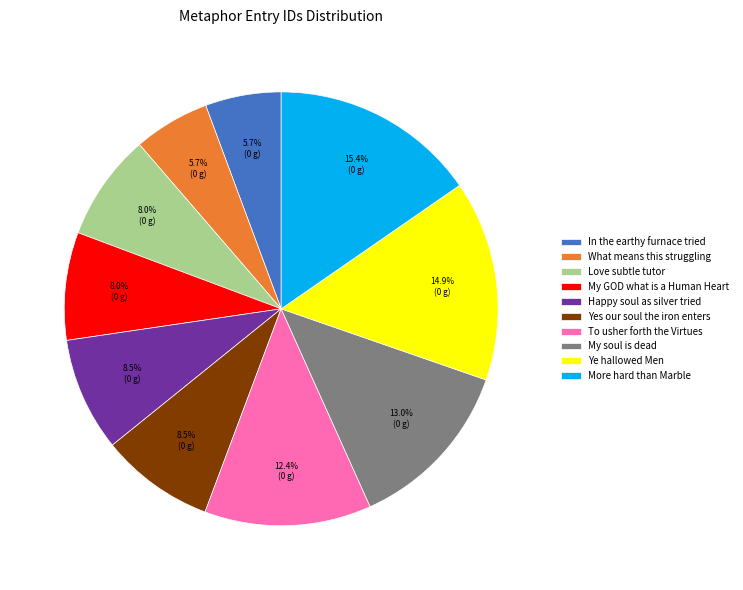

Does My GOD what is a Human Heart represent more than half of the total?

No